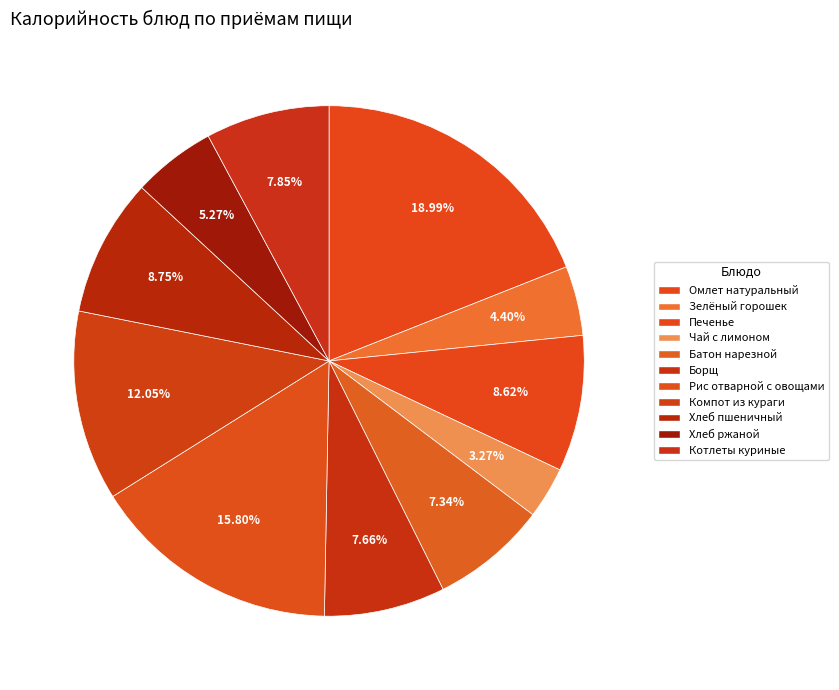

Rank the categories by value from lowest to highest.

Чай с лимоном, Зелёный горошек консервированный, Хлеб ржаной, Батон нарезной, Борщ с капустой и картофелем, Котлеты куриные, Кондитерское изделие(Печенье), Хлеб пшеничный, Компот из кураги, Рис отварной с овощами, Омлет натуральный